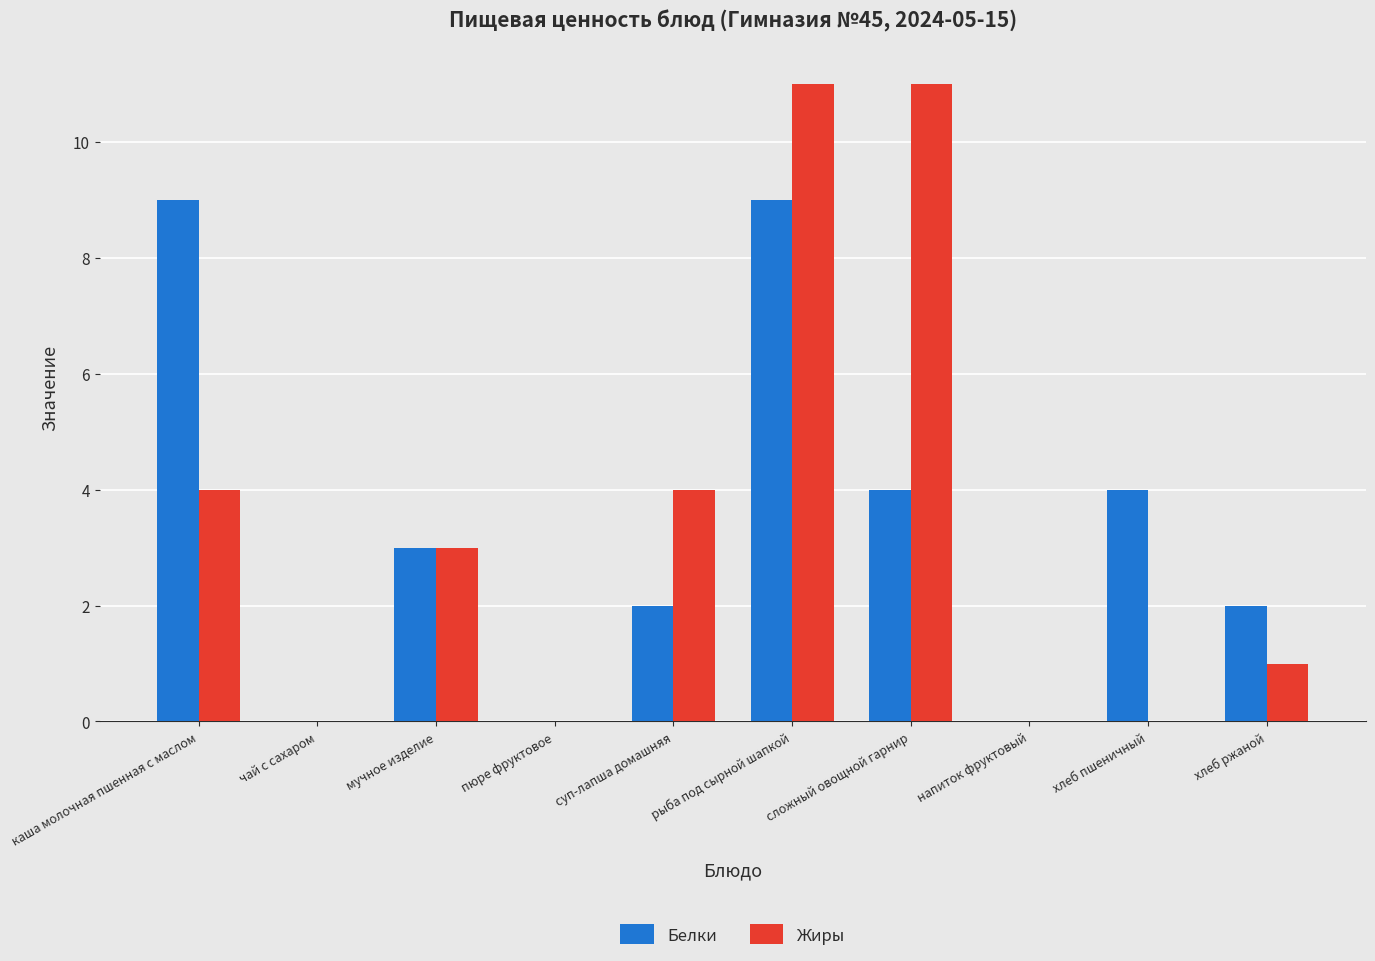

Is it true that Жиры equals 0 at чай с сахаром?

True